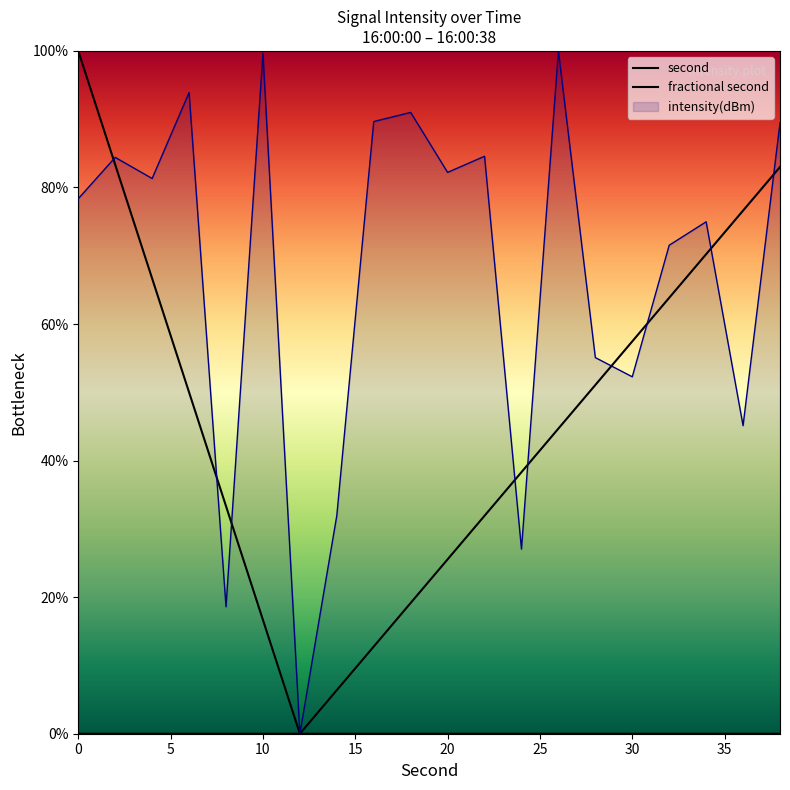

The intensity(dBm) series shows 84.8 at 30. True or false?

False